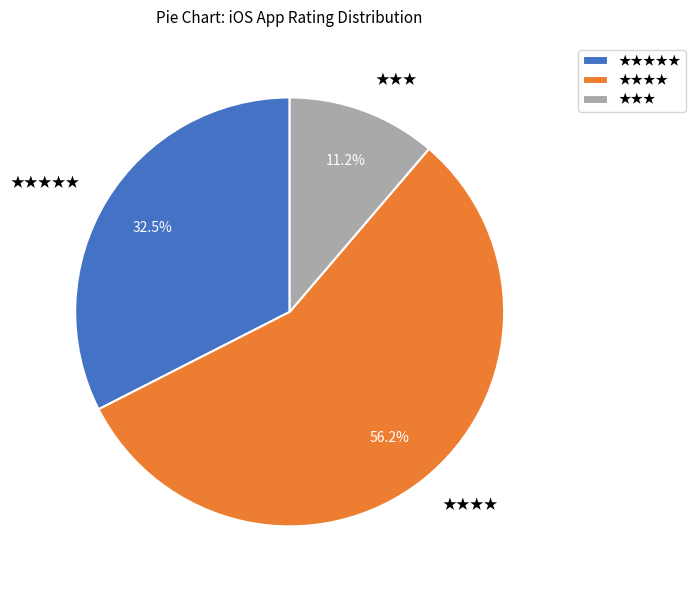

Do ★★★ and ★★★★★ together represent more than half of the pie?

No